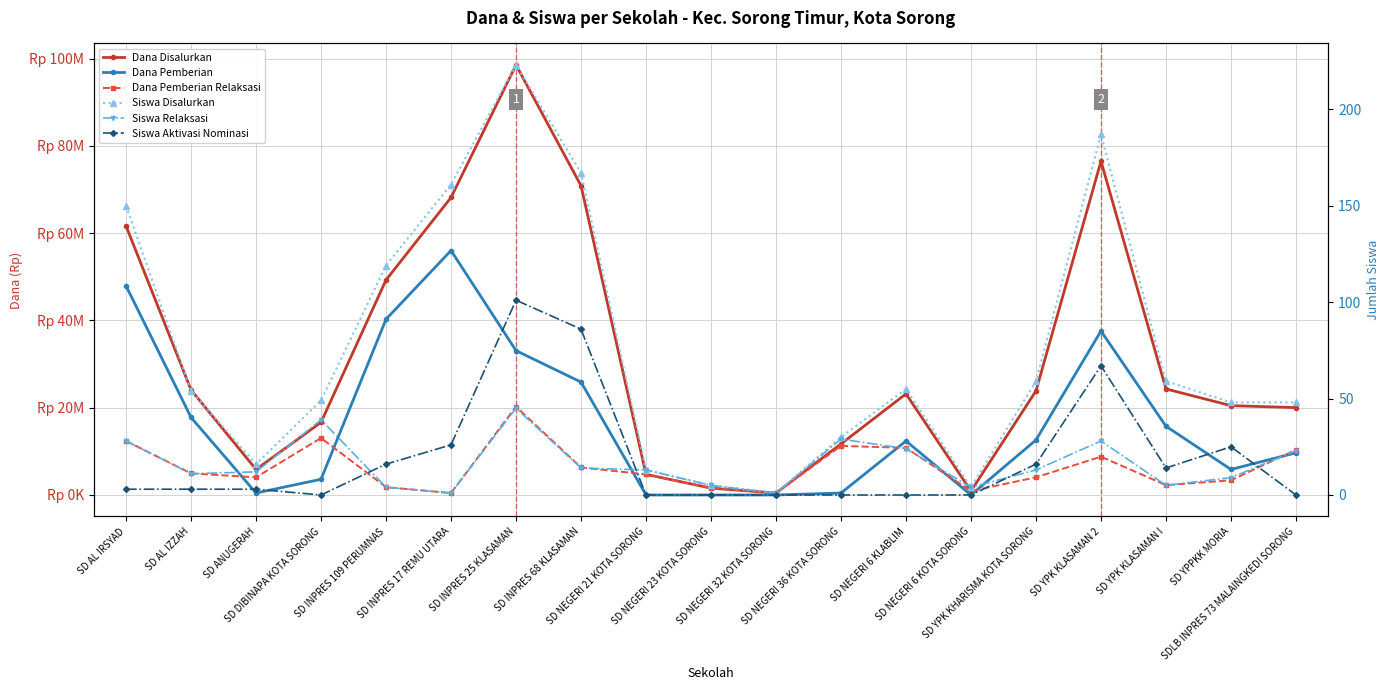

Is it true that Siswa Aktivasi Nominasi equals 40 at SD NEGERI 6 KOTA SORONG?

False